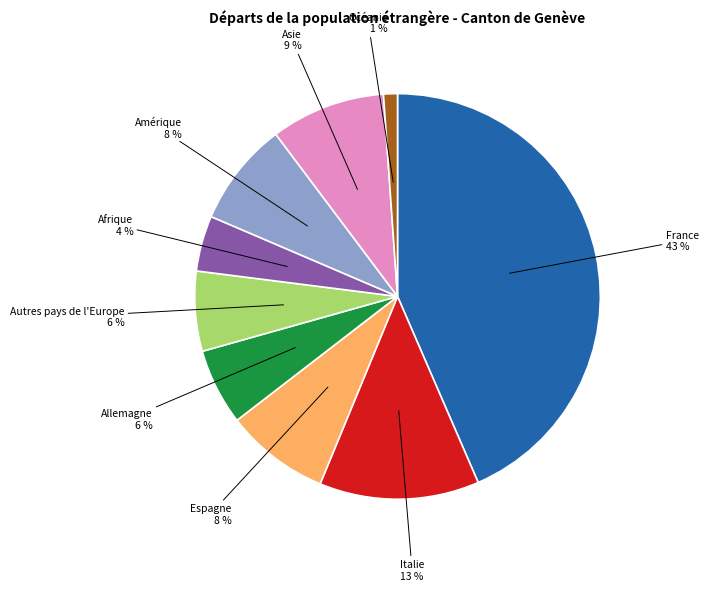

Approximately how many times larger is the value at Allemagne compared to Autres pays de l'Europe?

1.0